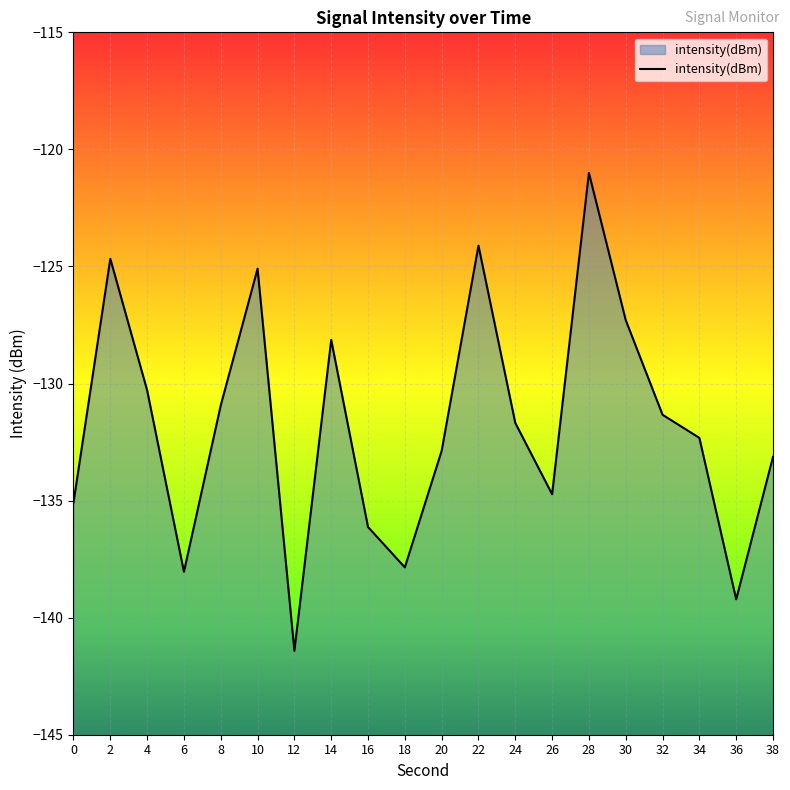

What is the value of the 19th point from the left?

-139.2